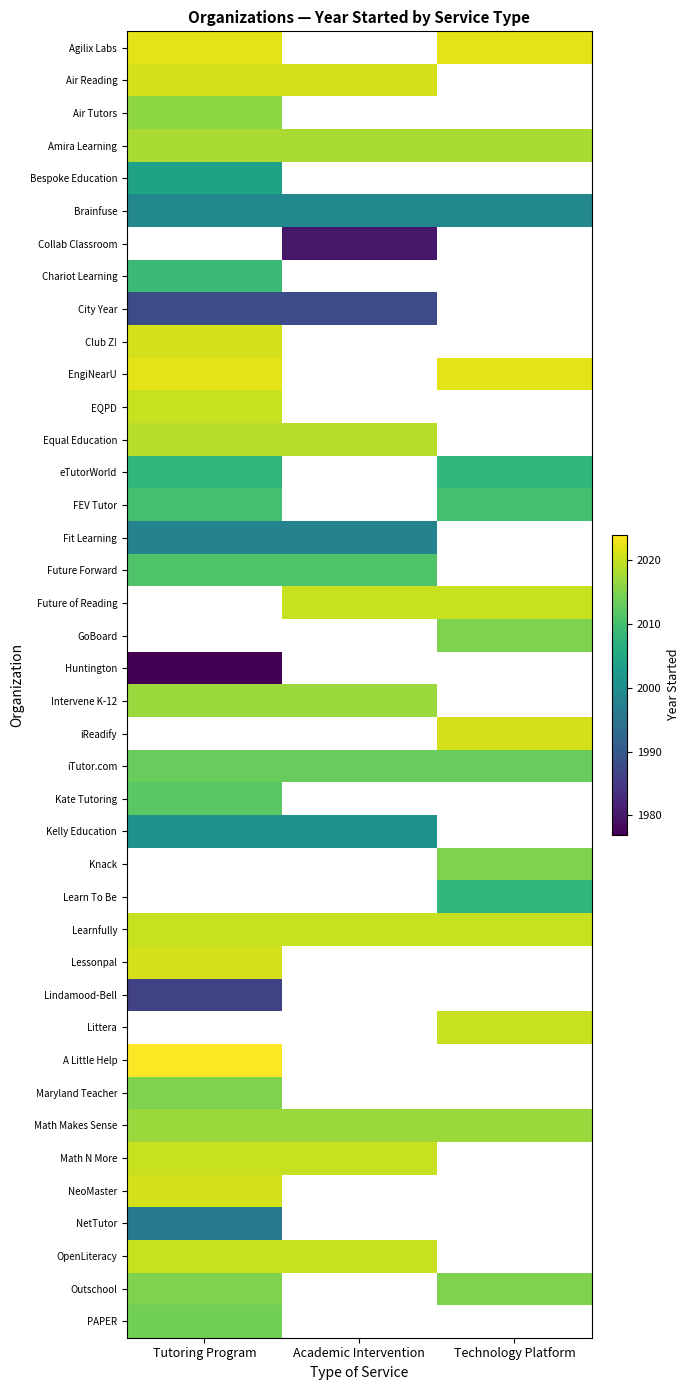

What is the minimum value shown in the chart?

1977.0